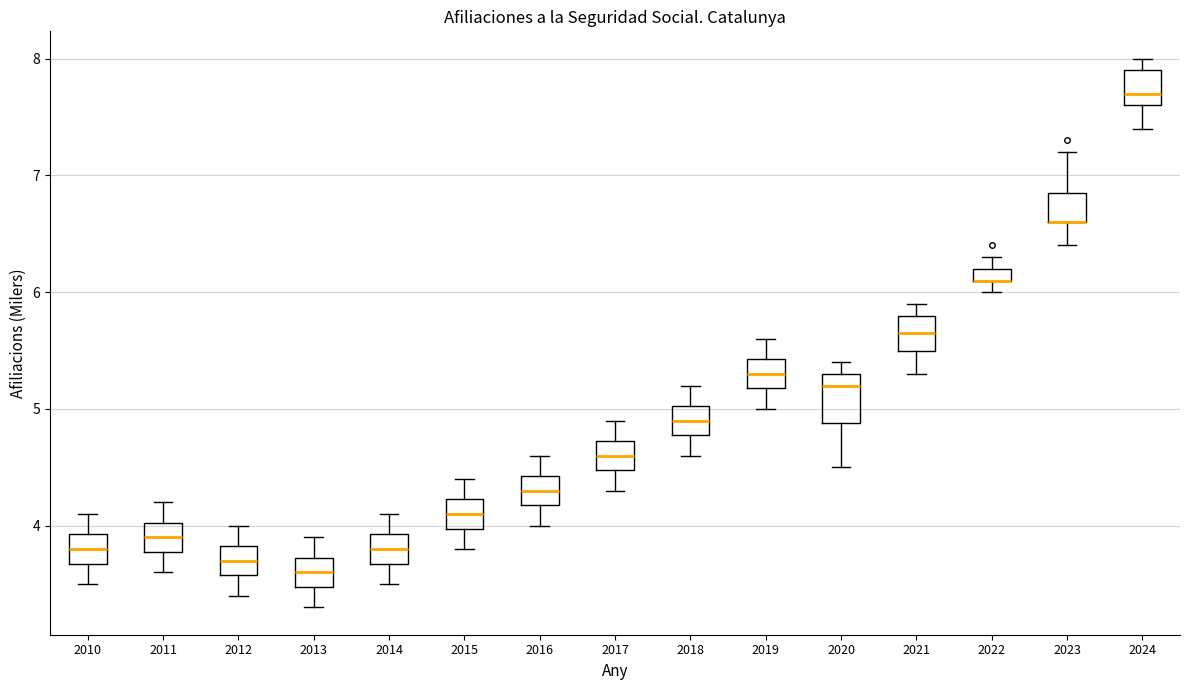

Where is the lower edge of the box at x = 2012 on the y-axis? The values are not printed on the chart, so give them approximately, as read against the axis.

3.6